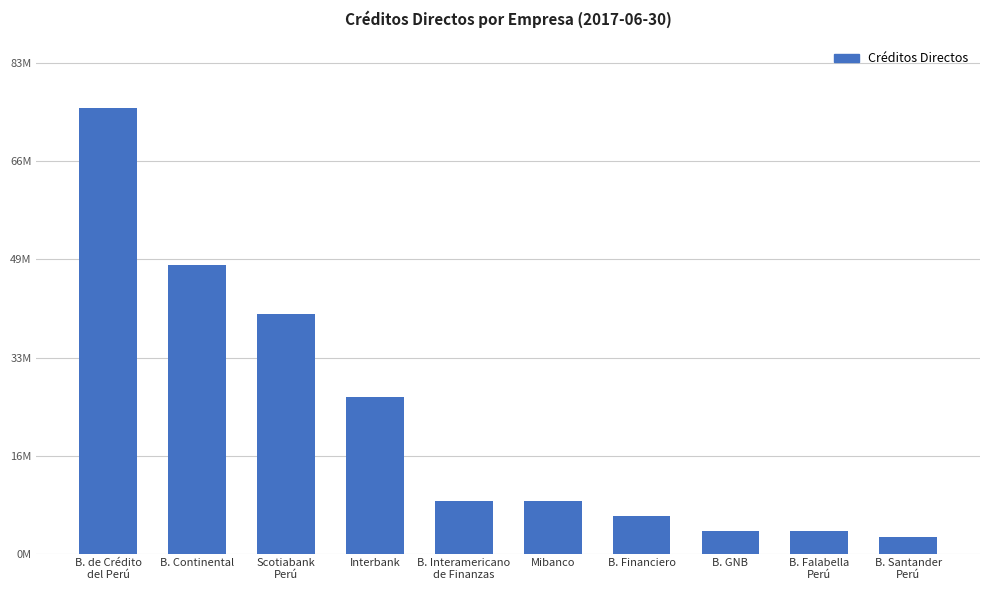

What is the label of the 9th bar from the left?

B. Falabella
Perú